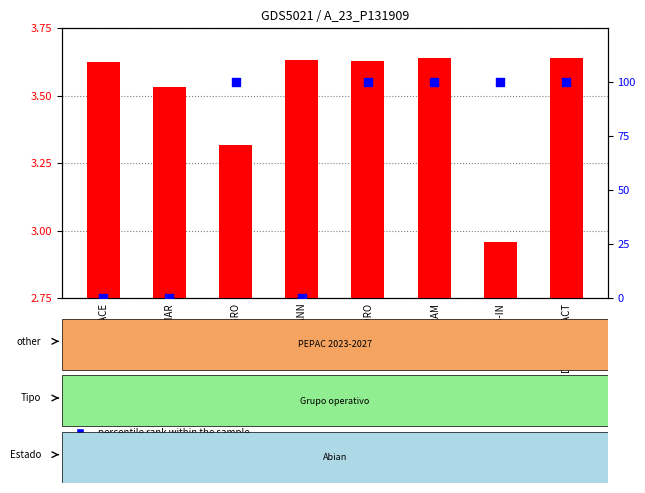

What are all the series names shown in the legend?

transformed count, percentile rank within the sample